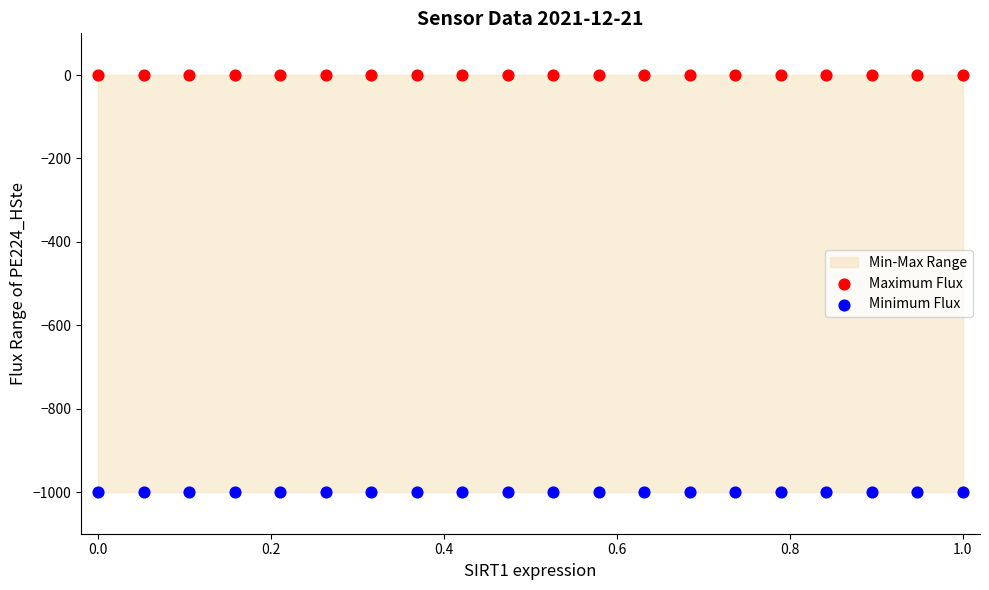

Which series contains the lowest Y value?

Minimum Flux